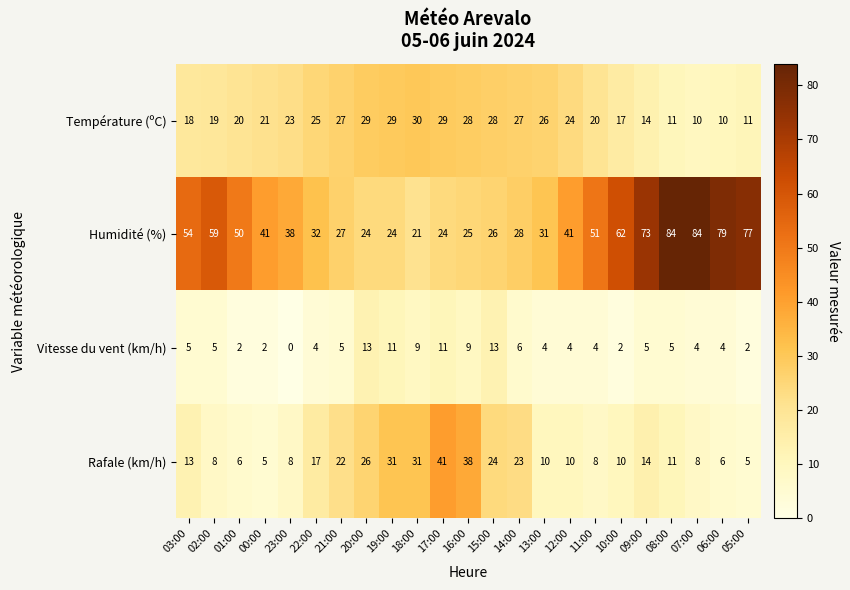

What value does the Humidité (%) series have at 14:00, to the nearest 5?

30